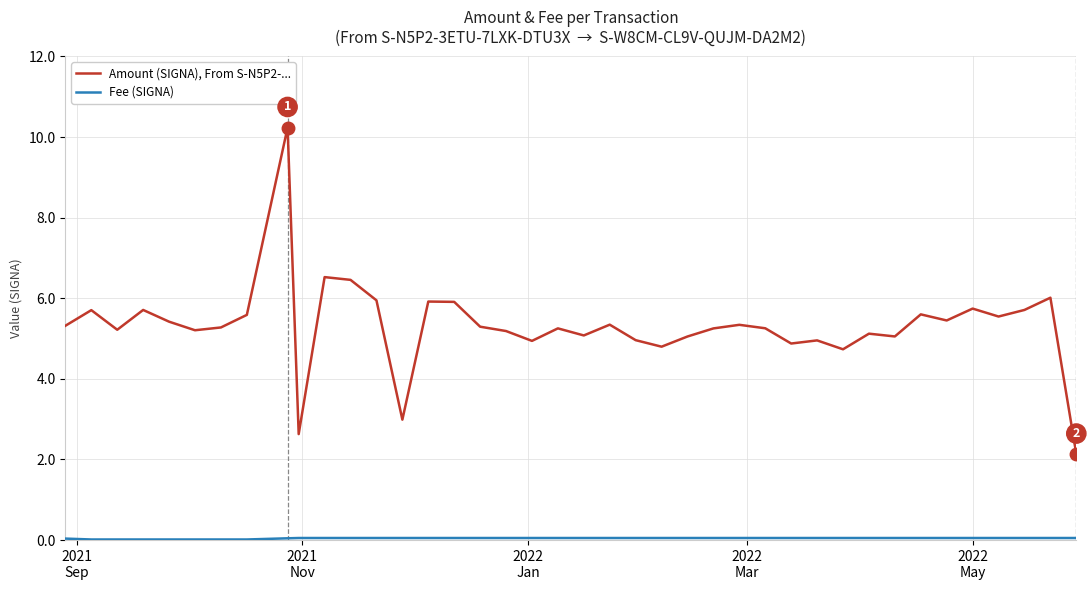

Which series has the largest range (max minus min)?

Amount (SIGNA), From S-N5P2-...